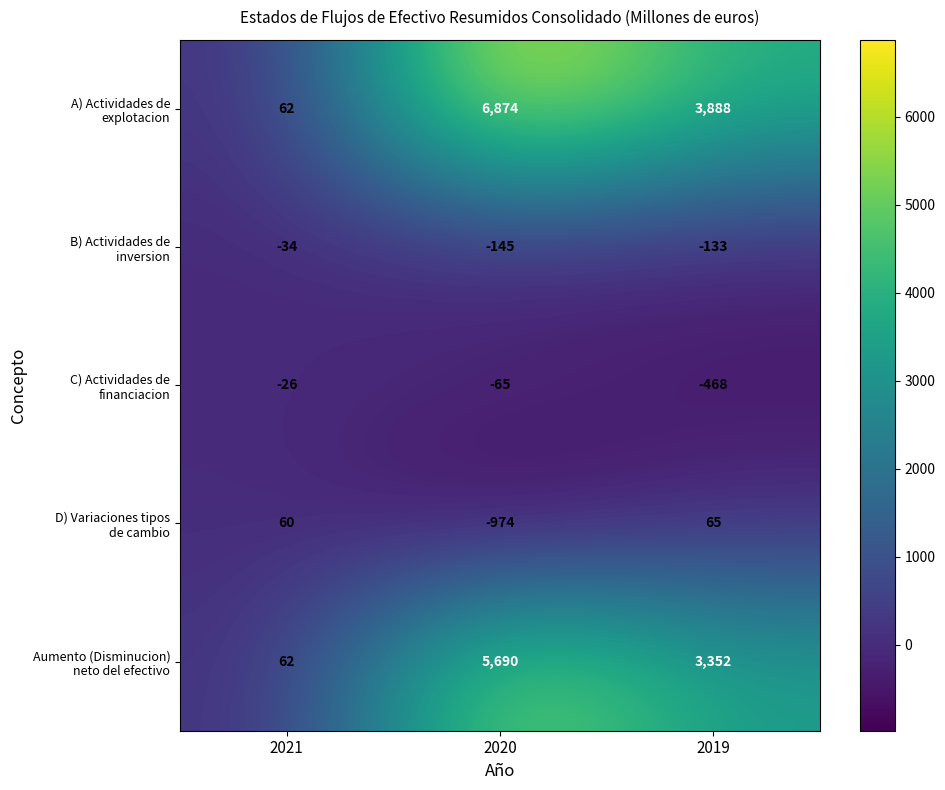

What is the total value across all series at 2019?

6704